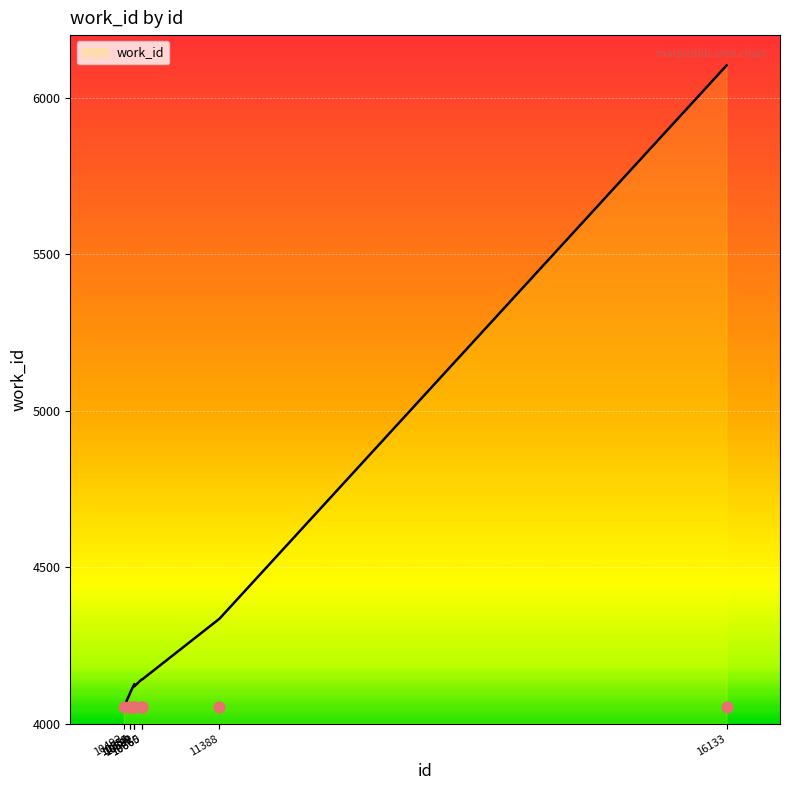

What is the change in value from 10589 to 16133?

+1979